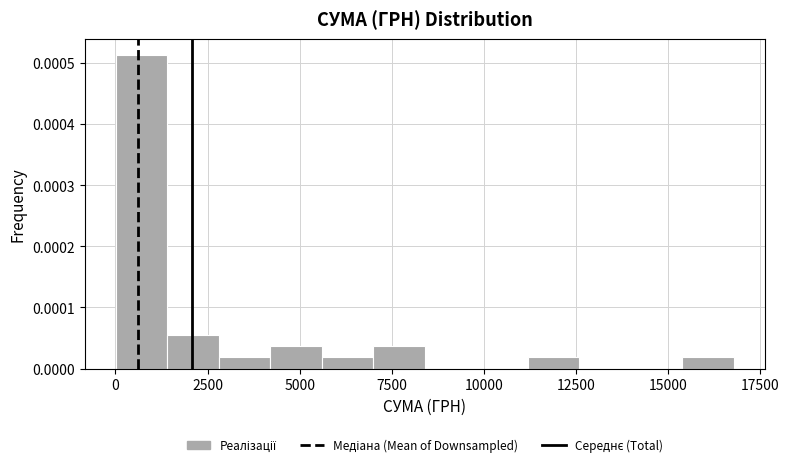

Read against the x-axis, roughly where is the centre of the tallest bar?

500